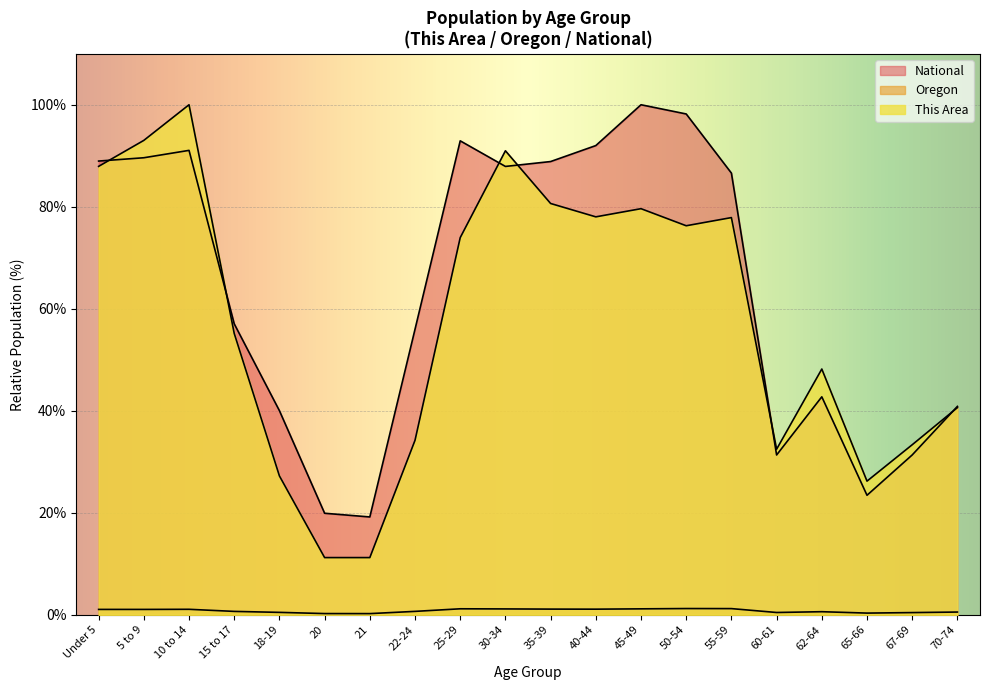

Reading right to left, what are all the values shown in this chart?

This Area: 70-74=40.6	67-69=33.3	65-66=26.2	62-64=48.2	60-61=32.5	55-59=77.9	50-54=76.3	45-49=79.6	40-44=78.0	35-39=80.6	30-34=91.0	25-29=73.9	22-24=34.2	21=11.2	20=11.2	18-19=27.2	15 to 17=55.2	10 to 14=100.0	5 to 9=93.0	Under 5=87.9
Oregon: 70-74=0.5	67-69=0.4	65-66=0.3	62-64=0.6	60-61=0.4	55-59=1.2	50-54=1.2	45-49=1.2	40-44=1.1	35-39=1.1	30-34=1.1	25-29=1.2	22-24=0.7	21=0.2	20=0.2	18-19=0.5	15 to 17=0.7	10 to 14=1.1	5 to 9=1.0	Under 5=1.0
National: 70-74=40.9	67-69=31.3	65-66=23.4	62-64=42.7	60-61=31.3	55-59=86.6	50-54=98.2	45-49=100.0	40-44=92.0	35-39=88.9	30-34=87.9	25-29=92.9	22-24=56.0	21=19.2	20=19.9	18-19=40.0	15 to 17=57.0	10 to 14=91.1	5 to 9=89.6	Under 5=89.0